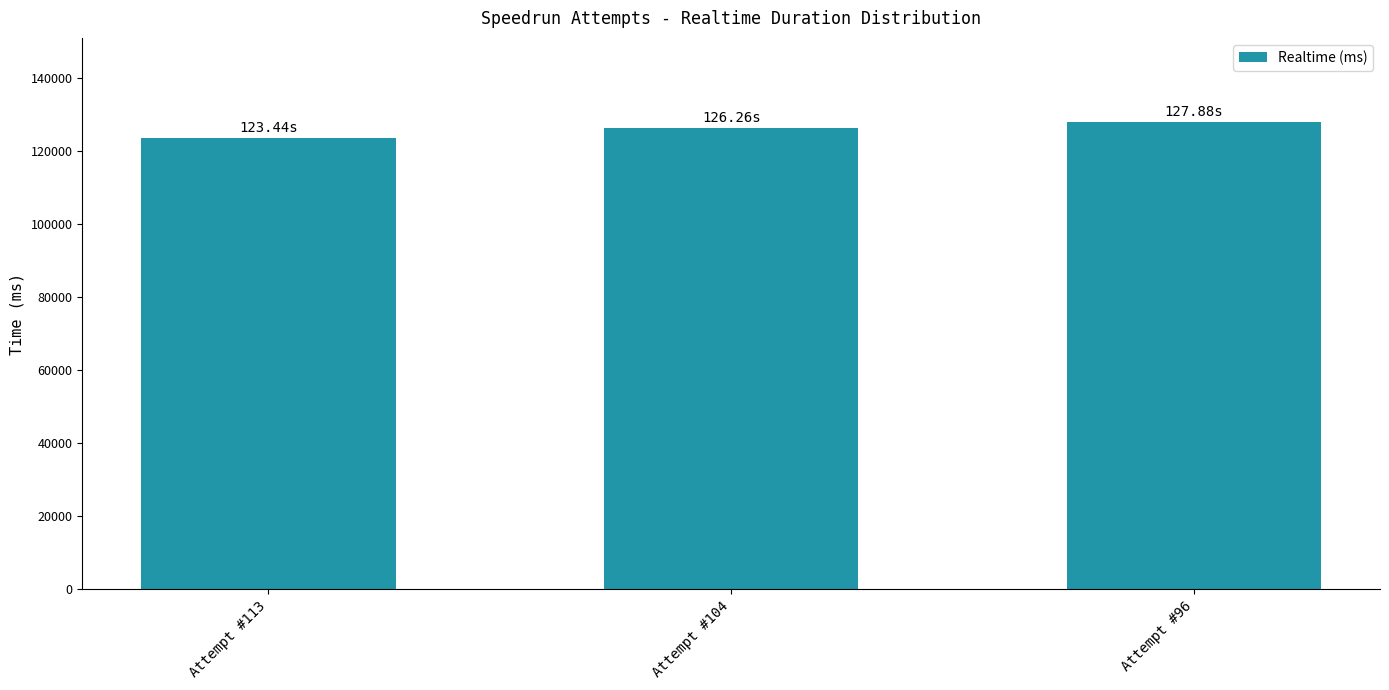

What is the average value?

125862